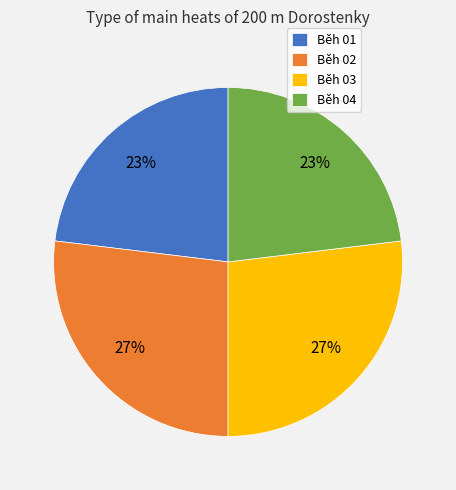

What percentage is the Běh 03 slice, to the nearest percent?

27%